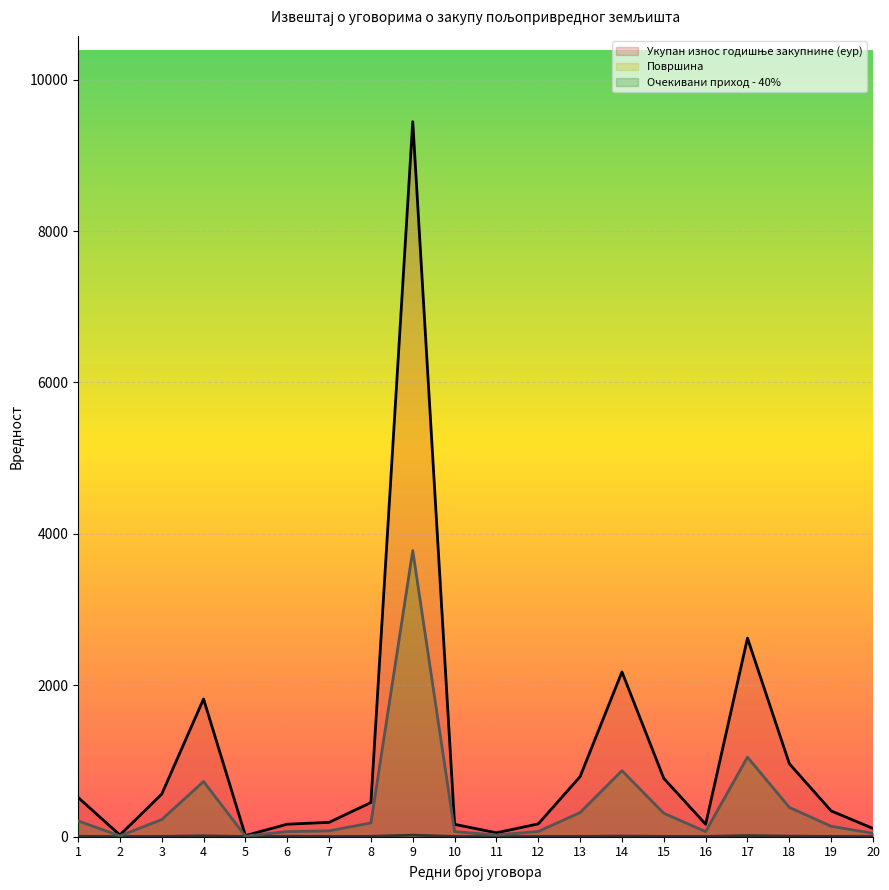

Which label corresponds to the largest value in the chart?

9